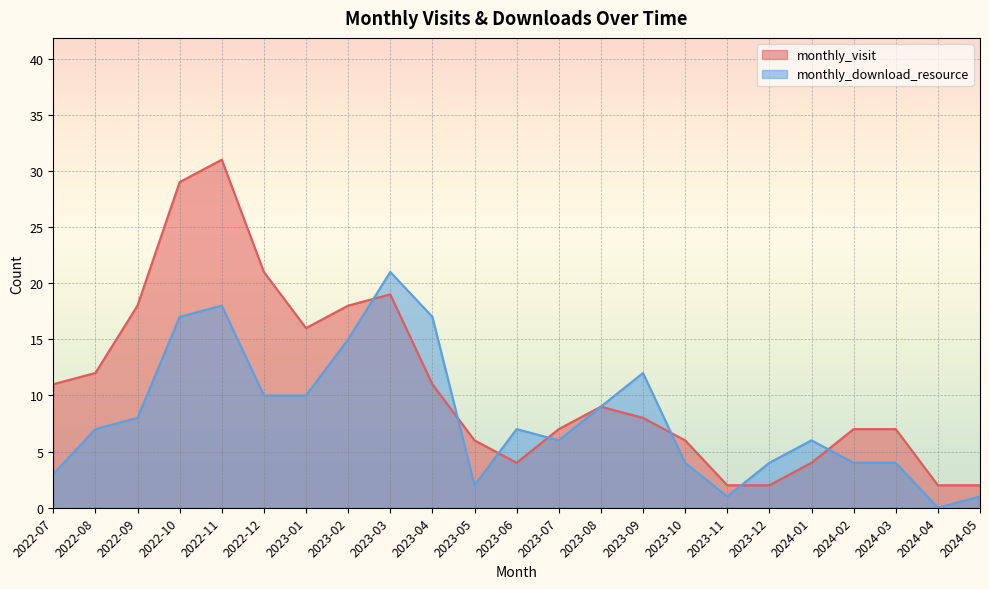

What is the difference between the maximum and minimum values in the monthly_visit series?

29